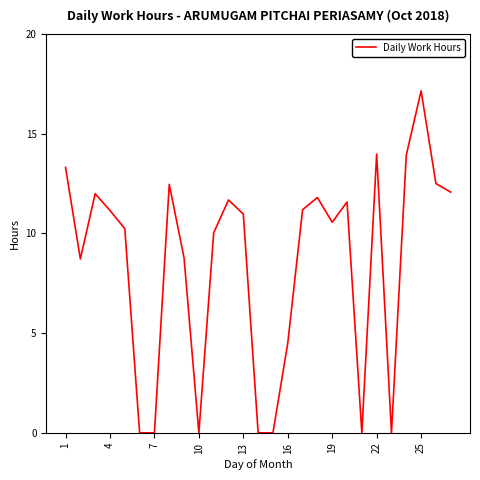

Reading left to right, extract all data points from this chart.

13.3	8.7	12.0	11.2	10.2	0.0	0.0	12.5	8.8	0.0	10.0	11.7	11.0	0.0	0.0	4.5	11.2	11.8	10.6	11.6	0.0	14.0	0.0	13.9	17.1	12.5	12.1